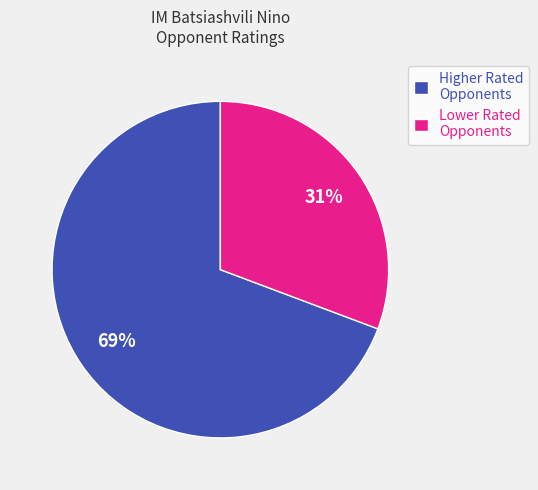

Approximately how many times larger is the value at Lower Rated Opponents compared to Higher Rated Opponents?

0.4